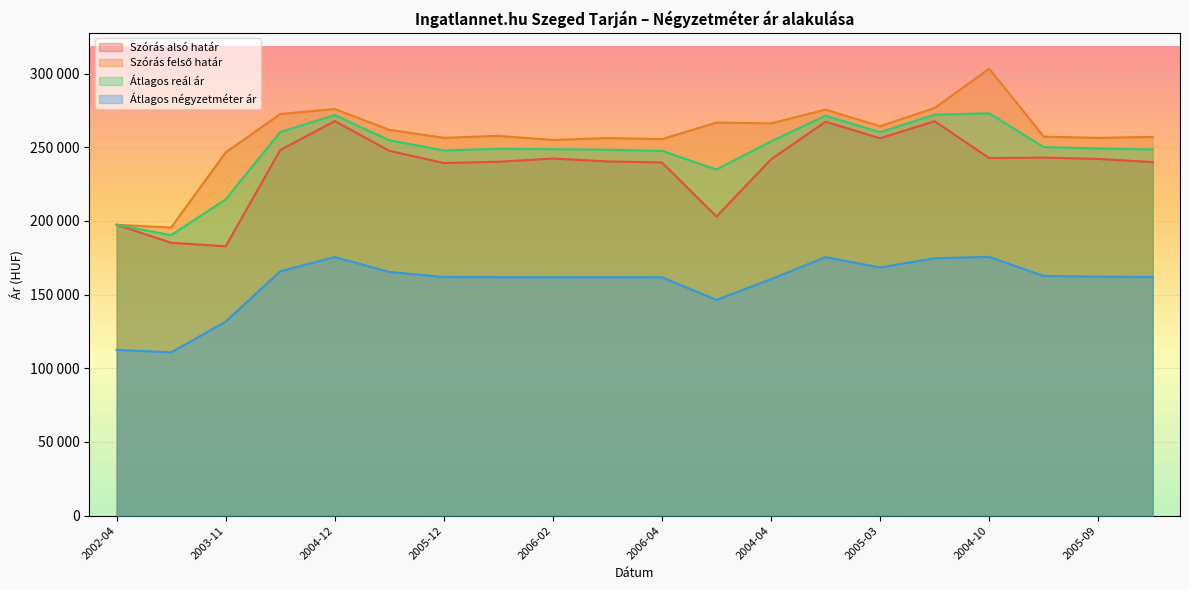

What is the label of the 20th point from the right?

2002-04